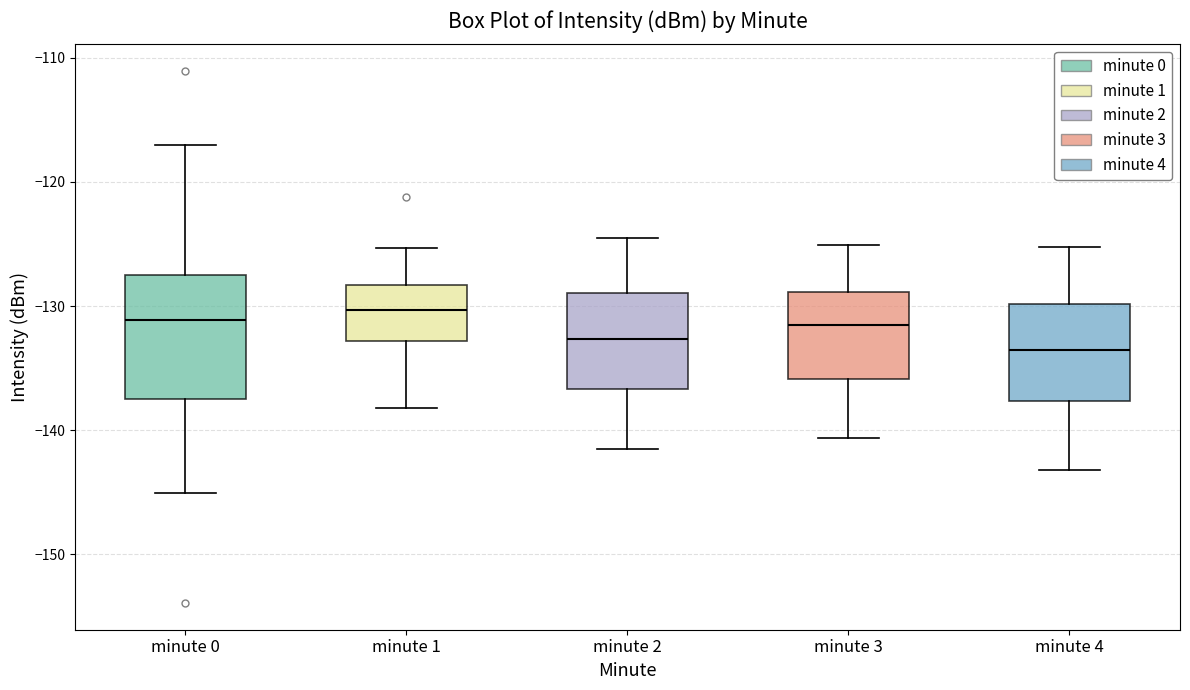

Reading left to right, transcribe this box plot: for each box, give where its median line is, the range the box spans, and where its two whiskers end, as read against the y-axis. The values are not printed on the chart, so give them approximately, as read against the axis.

minute 0: median -131, box -137 to -127, whiskers -145 to -117
minute 1: median -130, box -133 to -128, whiskers -138 to -125
minute 2: median -133, box -137 to -129, whiskers -141 to -124
minute 3: median -132, box -136 to -129, whiskers -141 to -125
minute 4: median -134, box -138 to -130, whiskers -143 to -125